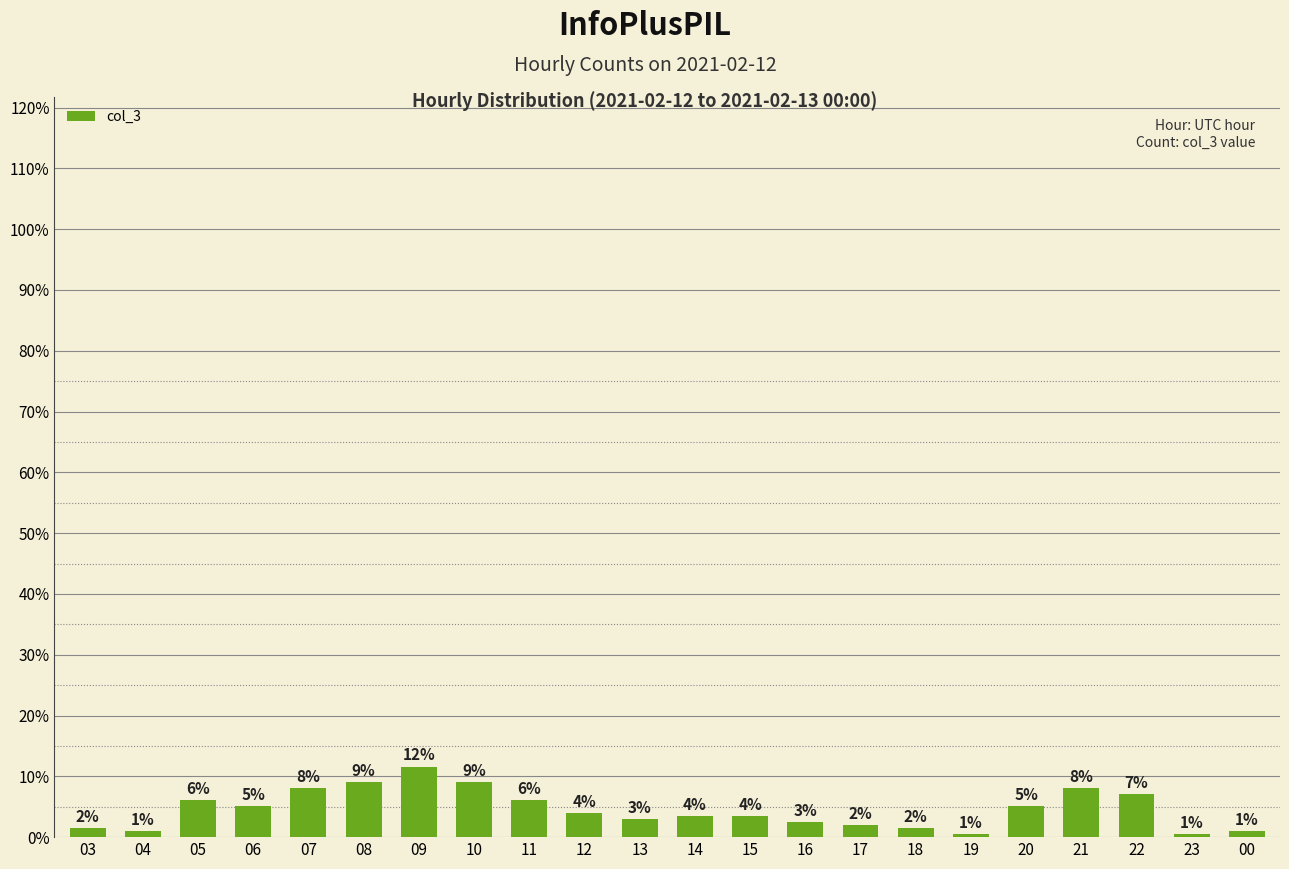

At which category does the chart reach its peak across all series?

09